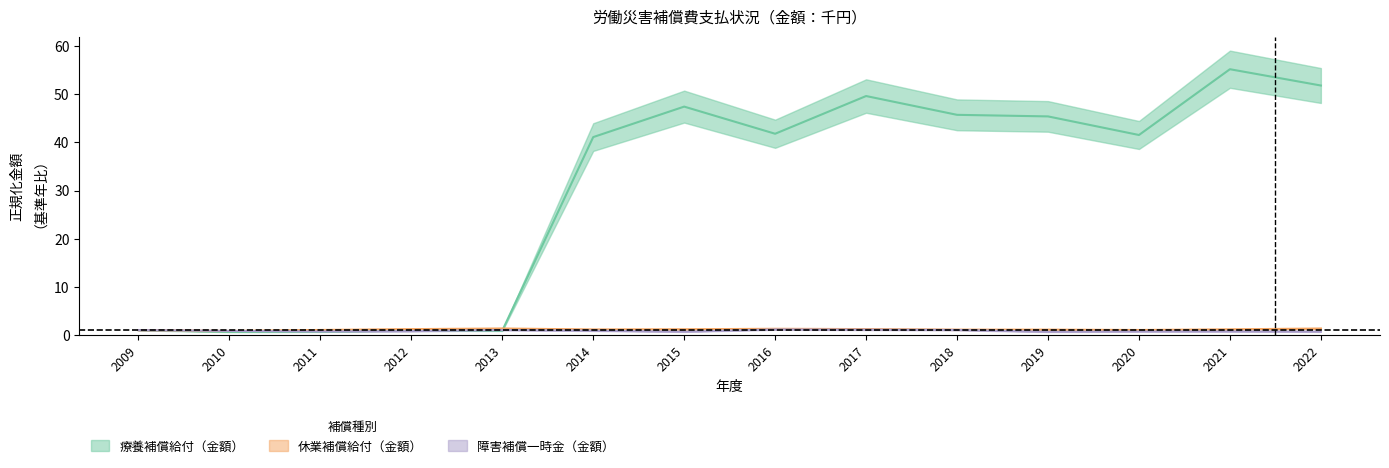

Which has a higher value, 2022 or 2021?

2021